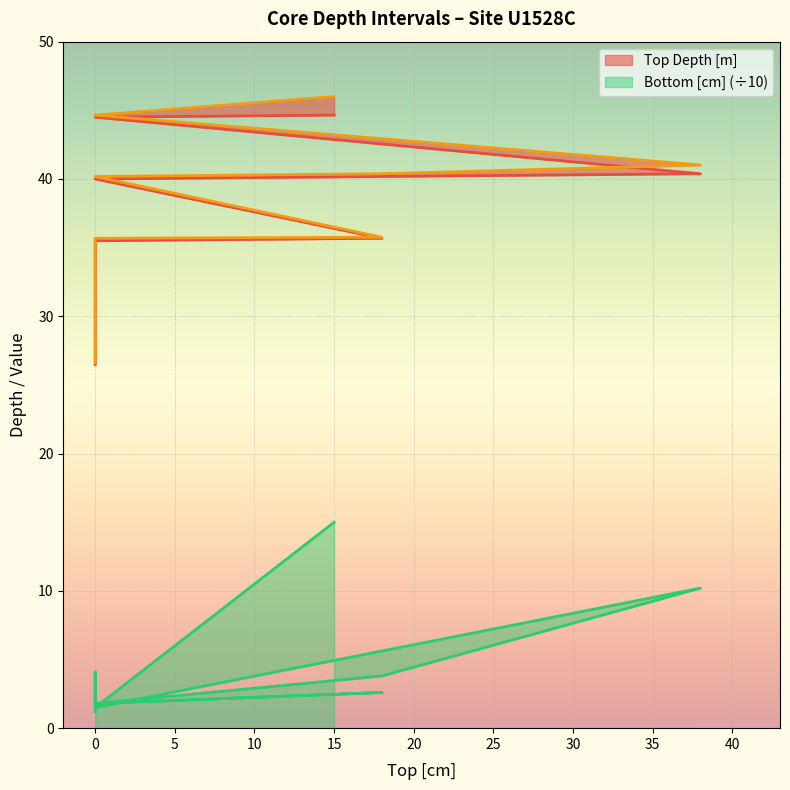

At which category is the sum across all series the highest?

15